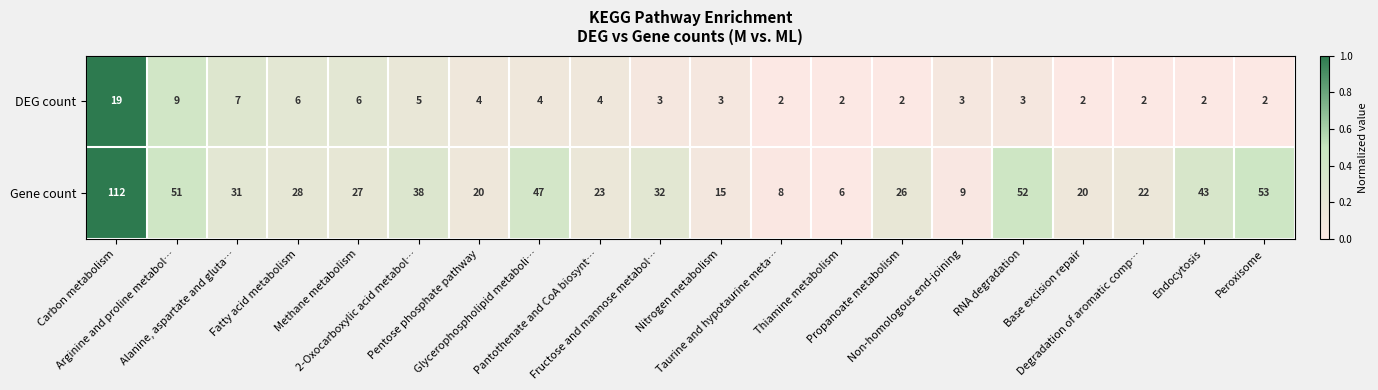

What is the average value of the Gene count series?

33